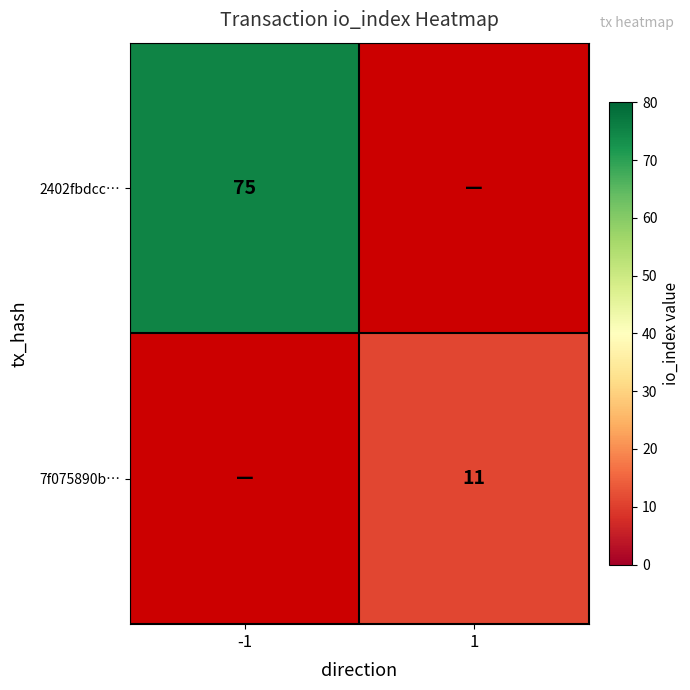

True or false: 7f075890b… has a value of 4 at 1.

False